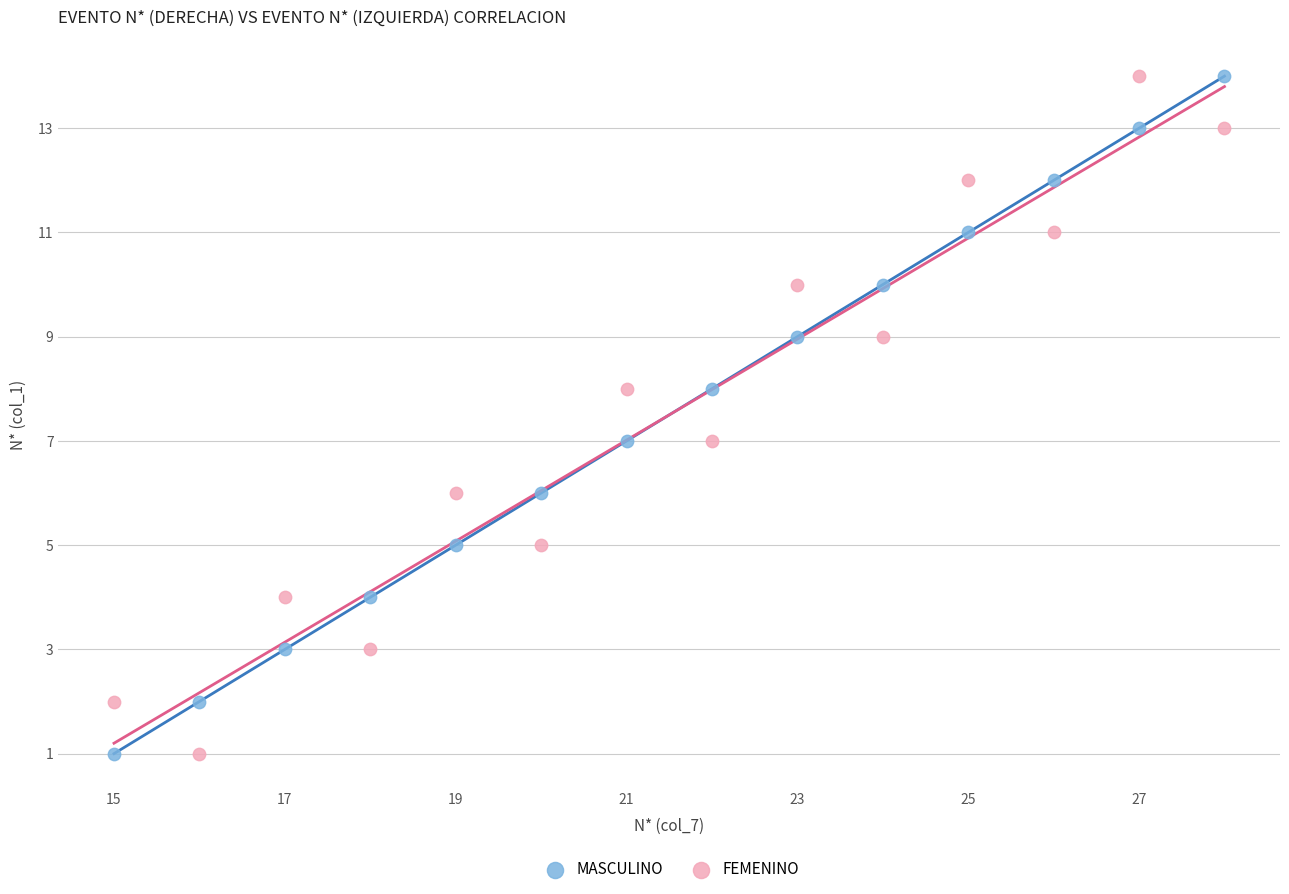

Across all data points, what is the range of X values (max minus min)?

13